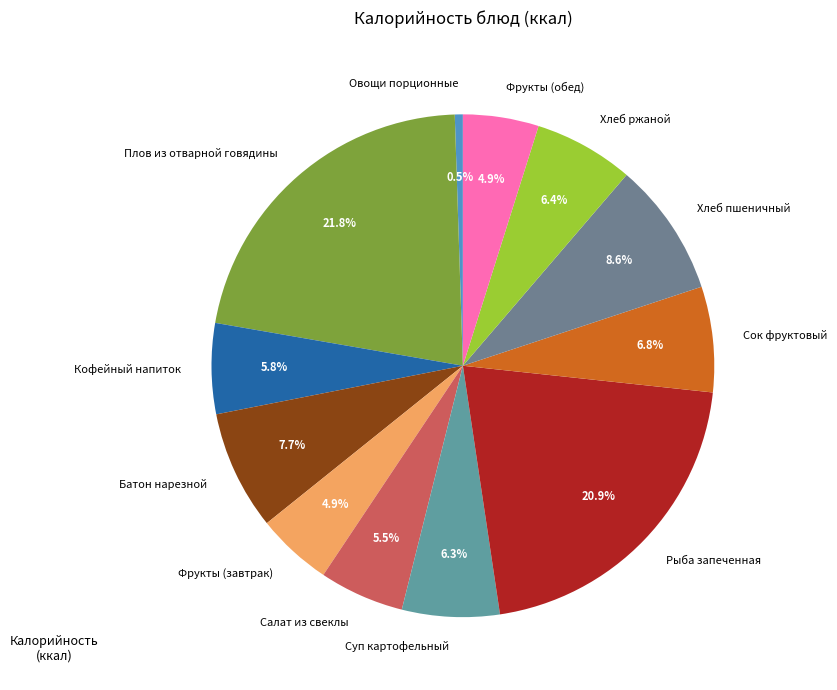

Which has a higher value, Рыба запеченная or Фрукты (обед)?

Рыба запеченная